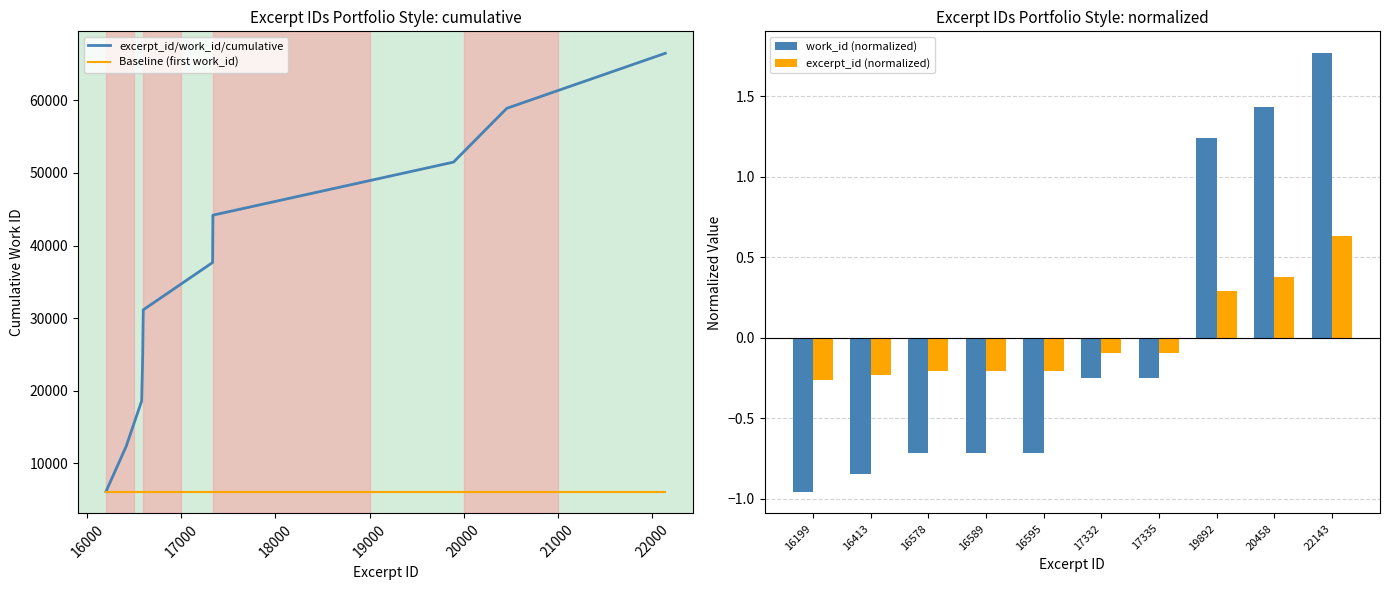

Read the excerpt_id (normalized) value at 17335.

-0.1